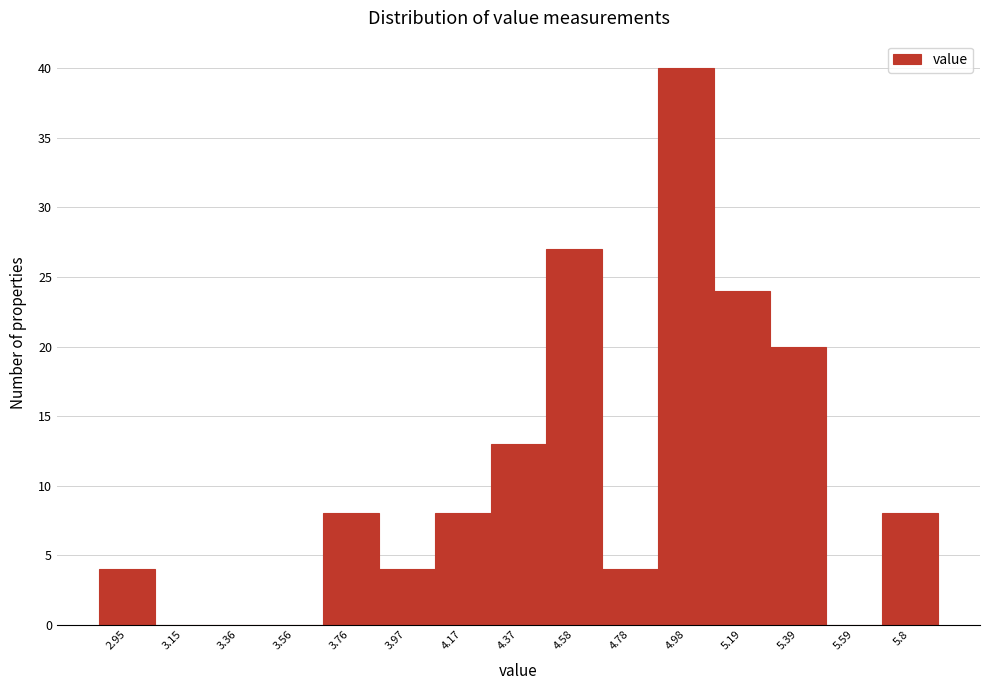

Reading left to right, extract all data points from this chart.

2.95=4	3.15=0	3.36=0	3.56=0	3.76=8	3.97=4	4.17=8	4.37=13	4.58=27	4.78=4	4.98=40	5.19=24	5.39=20	5.59=0	5.8=8